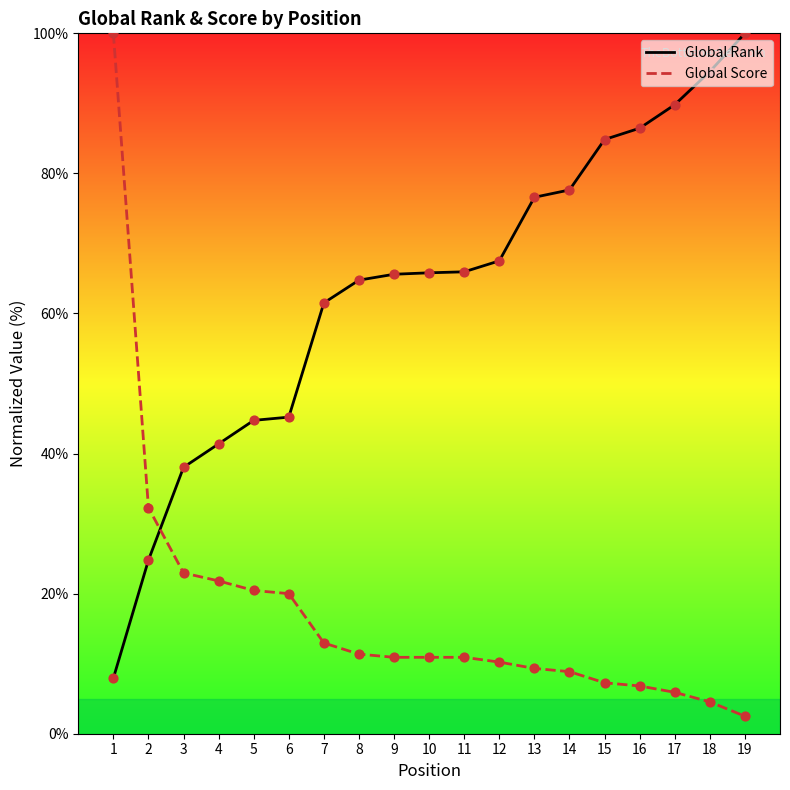

Which series has the largest total across all categories?

Global Rank